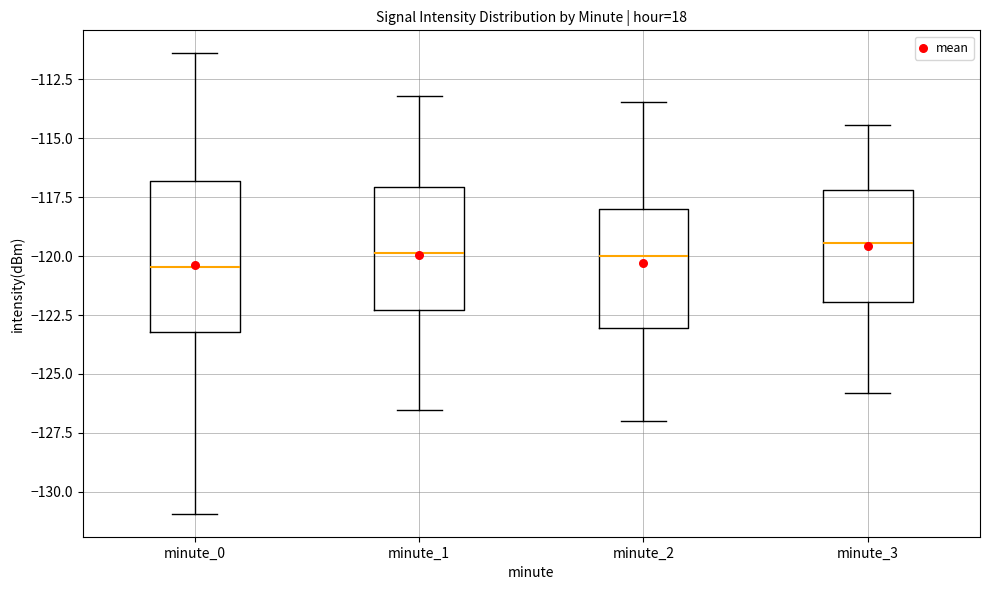

Comparing the boxes themselves (not the whiskers), which one is the tallest?

minute_0